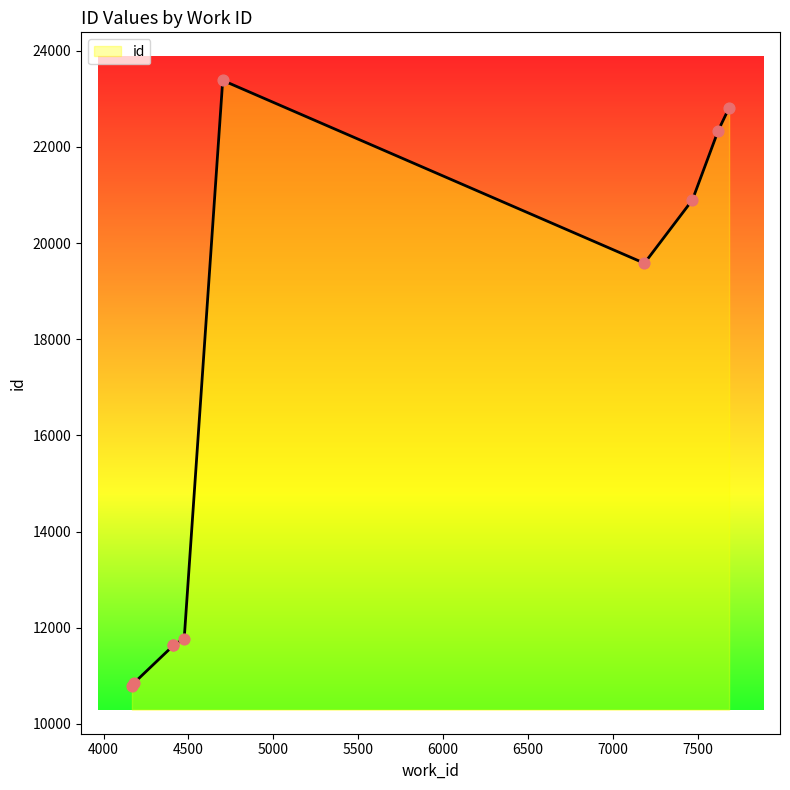

Between 4702 and 4411, which is larger?

4702